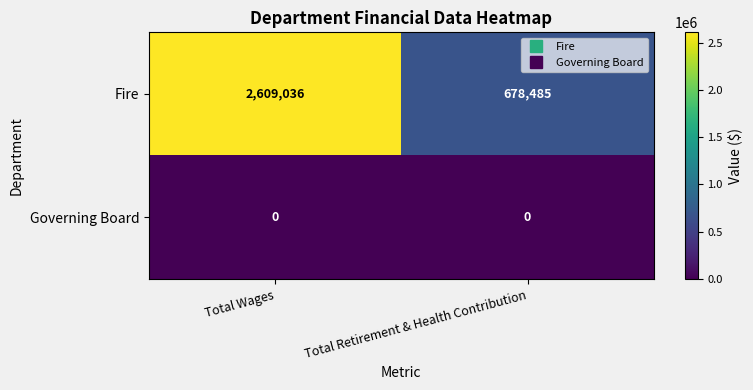

The value of Fire at Total Retirement & Health Contribution is 1009729. True or false?

False